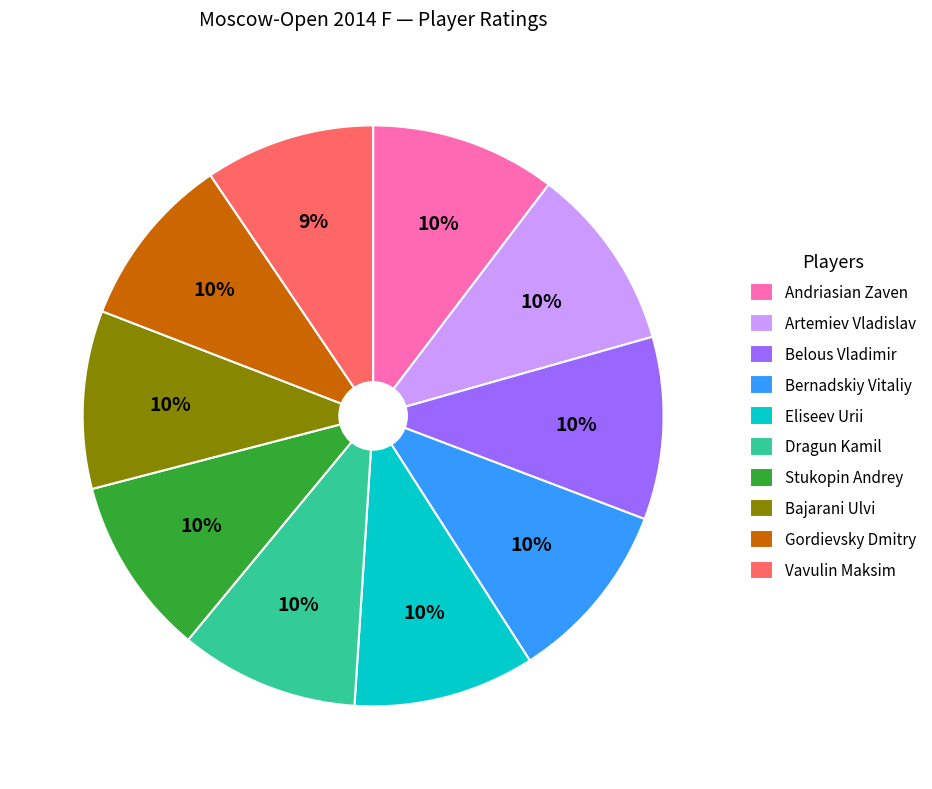

Is the sum of Eliseev Urii and Gordievsky Dmitry greater than half?

No